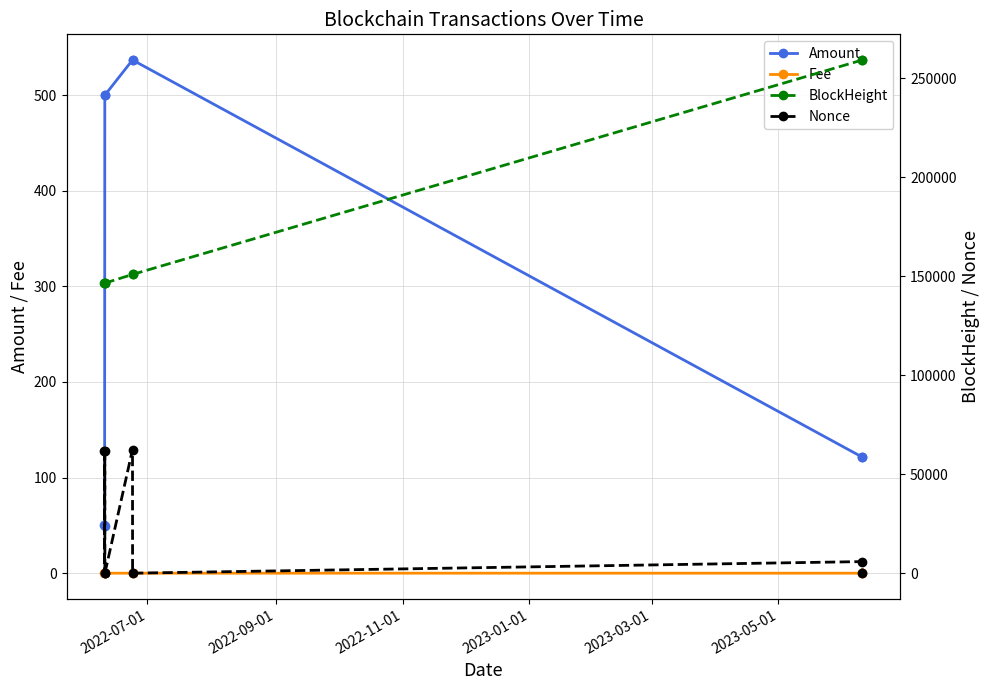

How many interior local valleys does the Nonce series have?

3